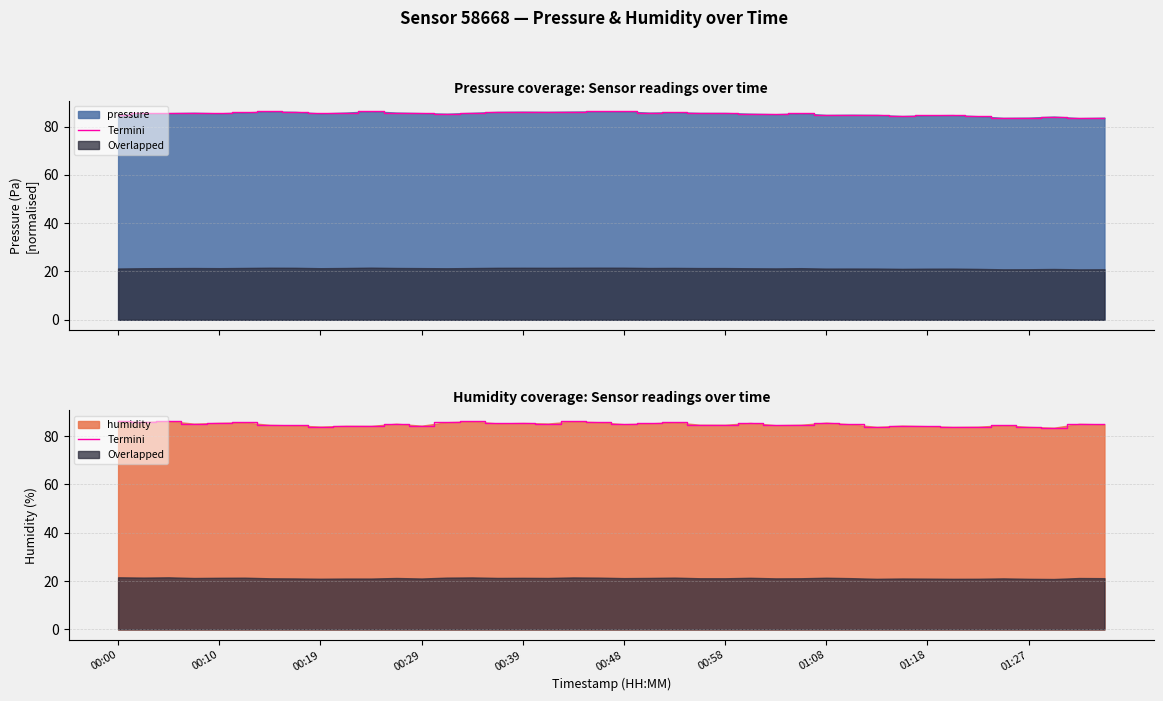

True or false: the data has more than 0 interior local peaks.

True